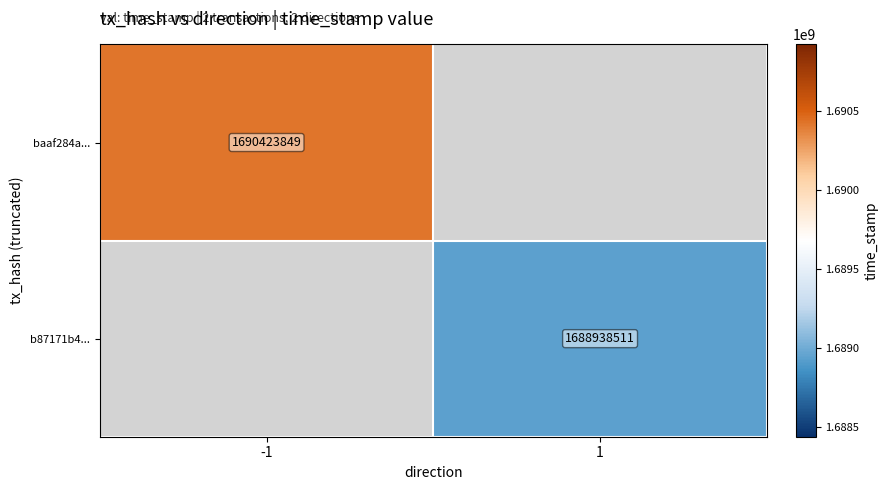

The b87171b4... series shows 2872336019.5 at 1. True or false?

False